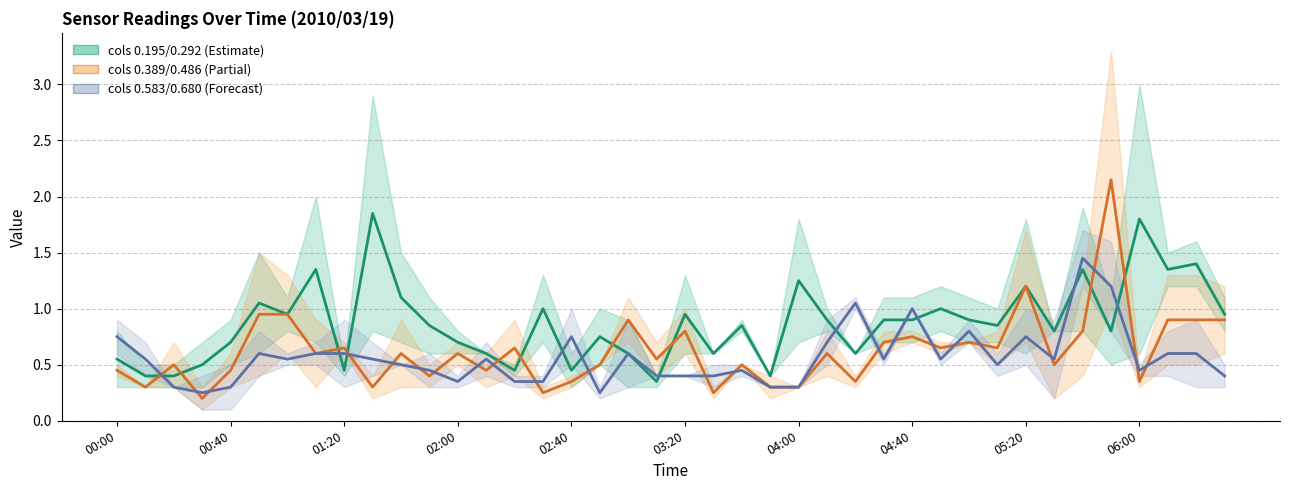

Rank the series by their maximum value, from highest to lowest.

col_0.486, col_0.292, col_0.680